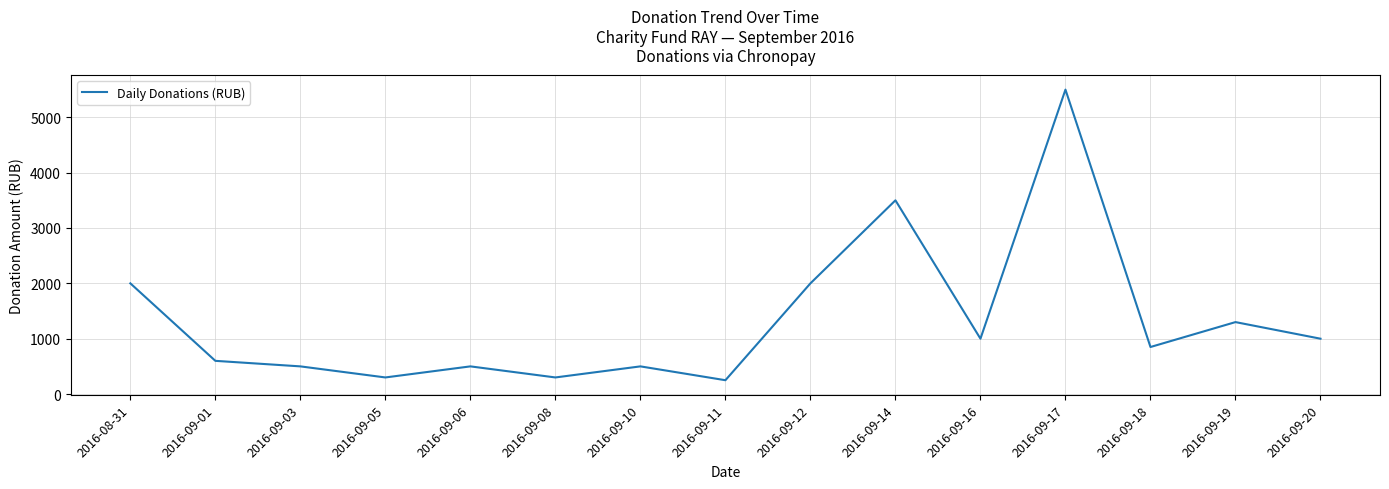

At which label is the value closest to 2875?

2016-09-14